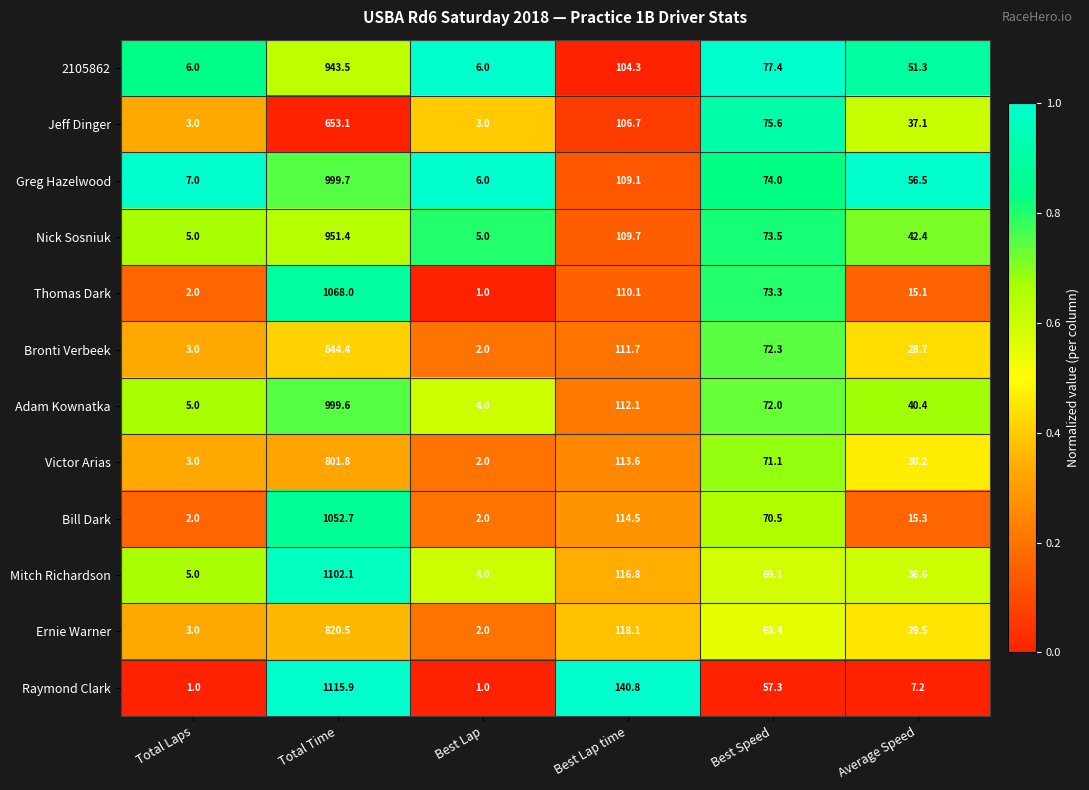

What is the sum of the Thomas Dark values at Best Lap and Best Speed?

74.3